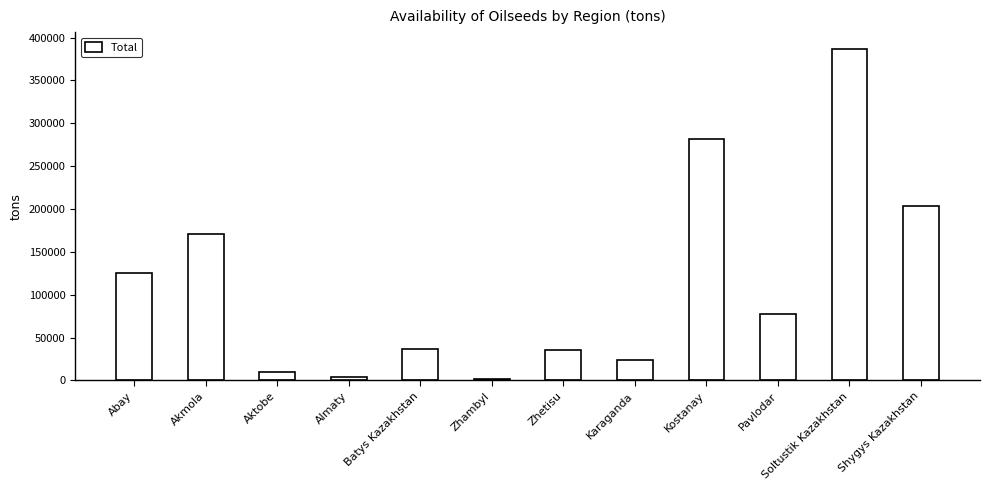

Does the chart contain any negative values?

No